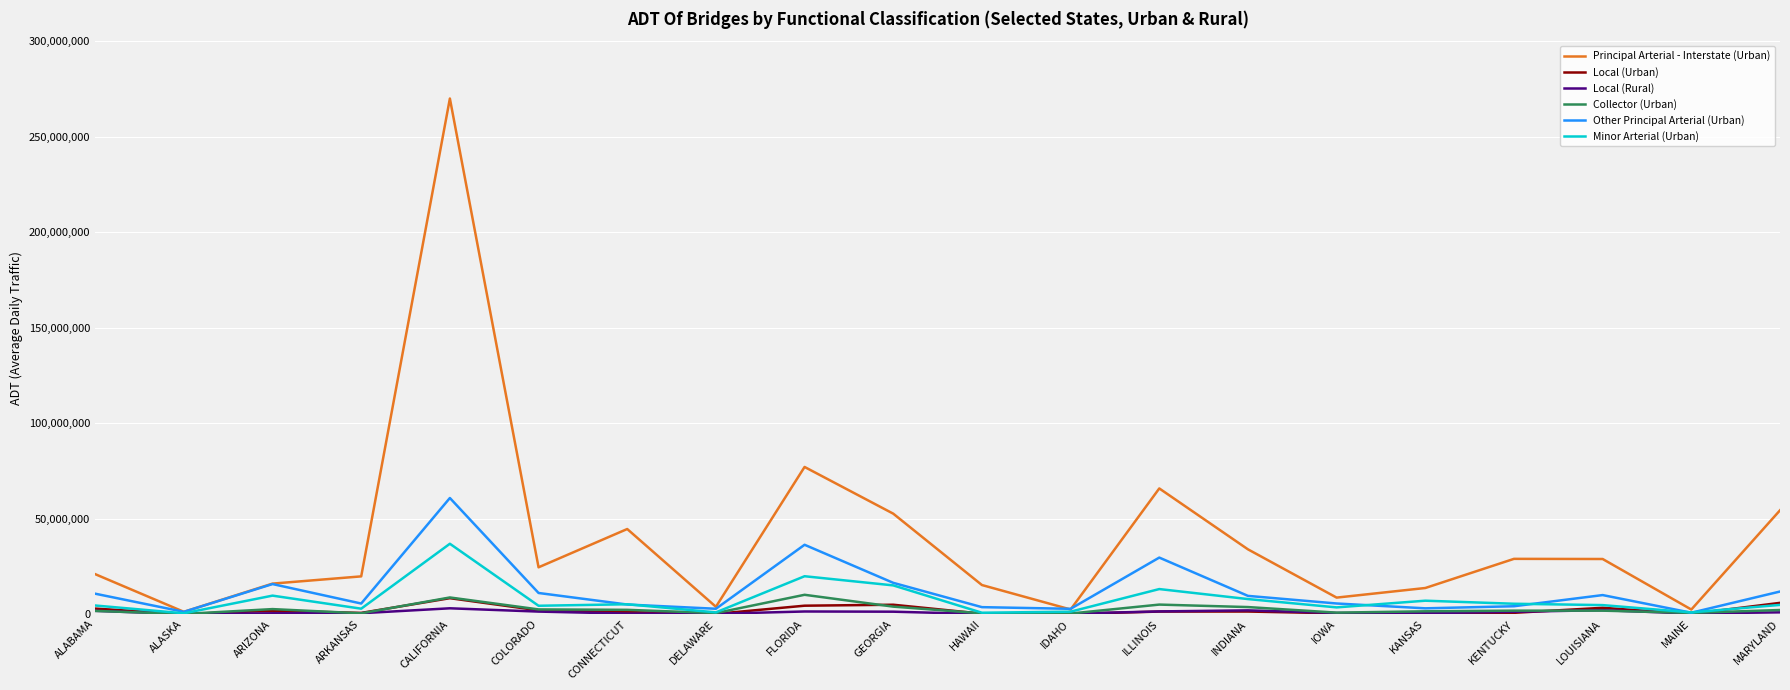

Which series has the largest total across all categories?

Principal Arterial - Interstate (Urban)